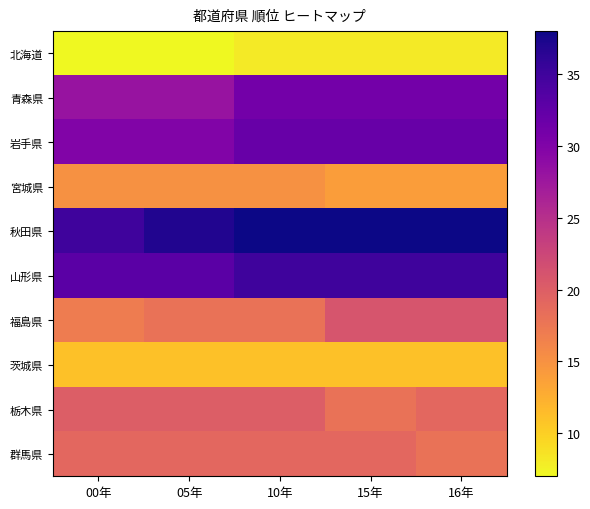

At which category does the chart reach its minimum across all series?

00年